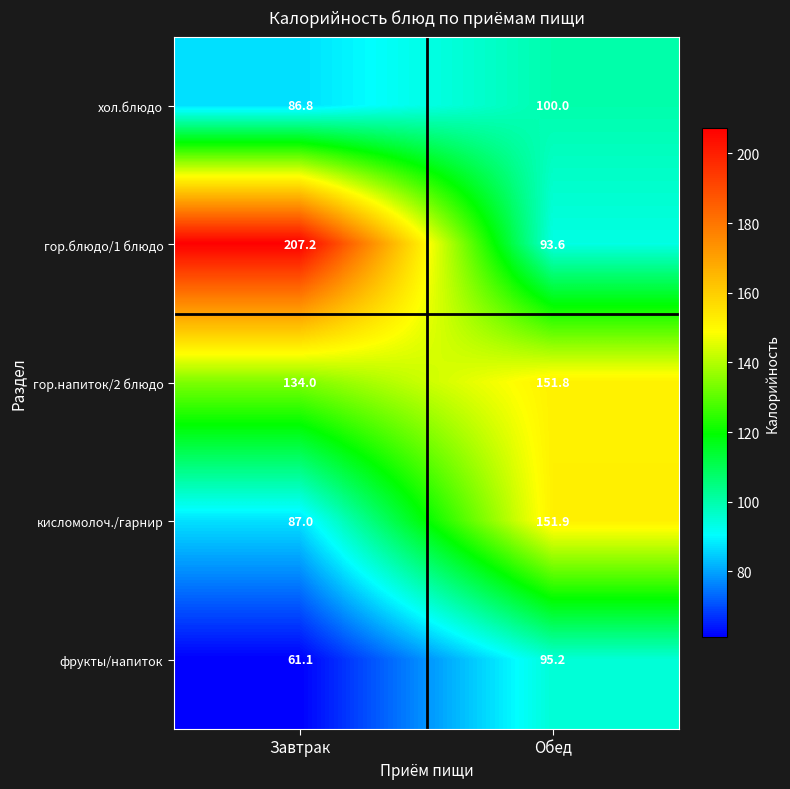

At which label is гор.напиток/2 блюдо closest to 142?

Завтрак